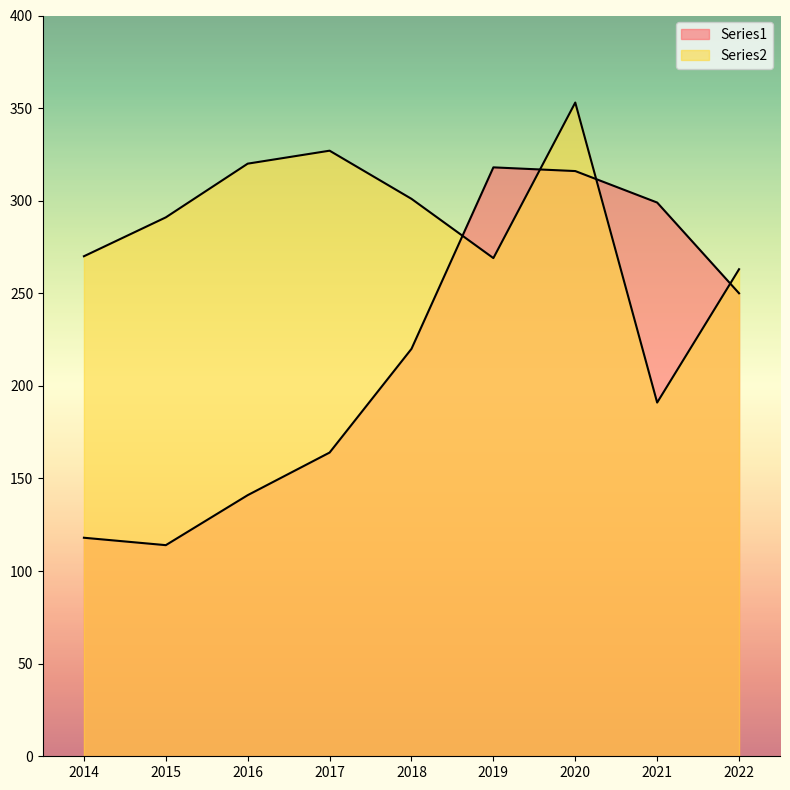

What is the value of the Series2 point at the 3rd from the left?

320